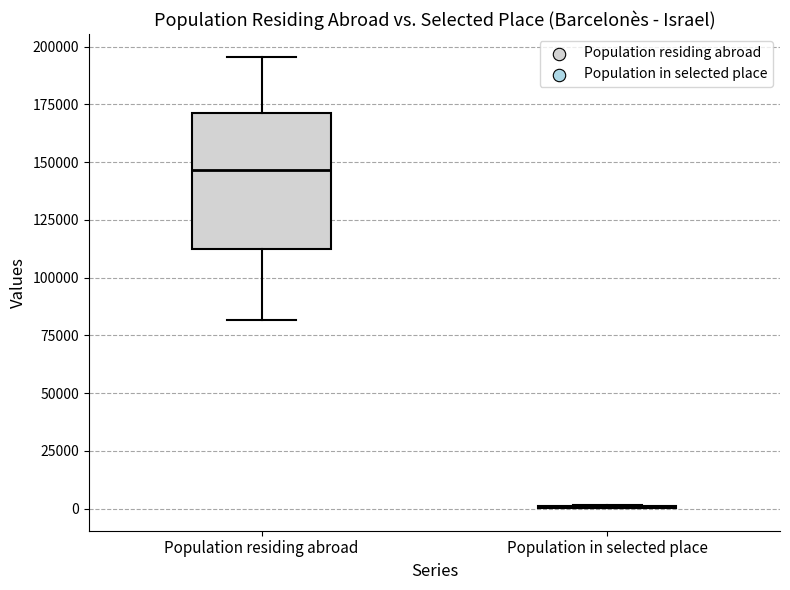

Reading left to right, read every box against the y-axis: the position of its median line, the range the box covers, and the ends of its whiskers. The values are not printed on the chart, so give them approximately, as read against the axis.

Population residing abroad: median 145000, box 110000 to 170000, whiskers 80000 to 195000
Population in selected place: box collapsed to a line at 0, whiskers 0 to 0